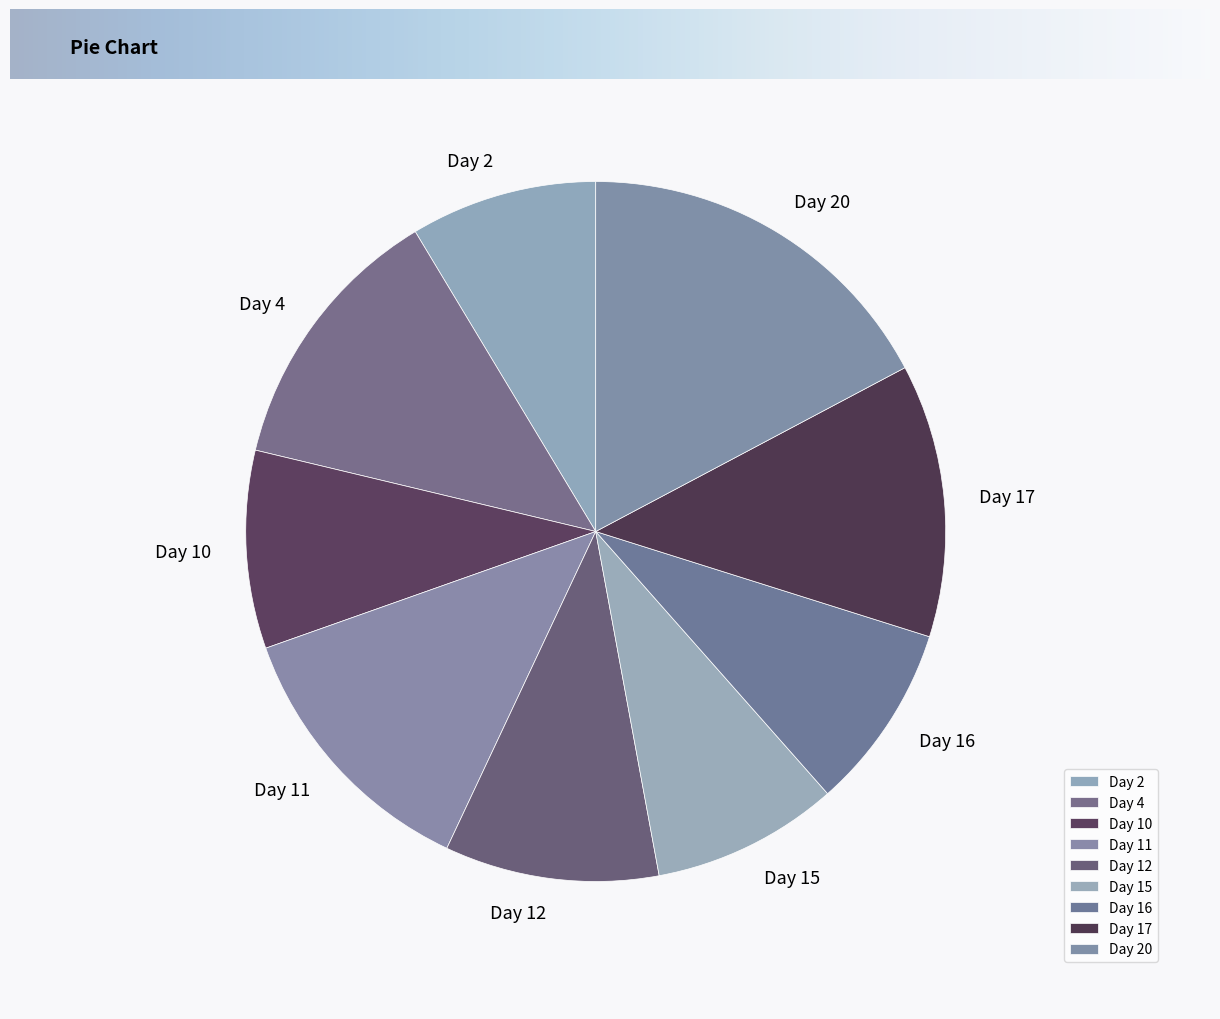

Which has a higher value, Day 15 or Day 11?

Day 11